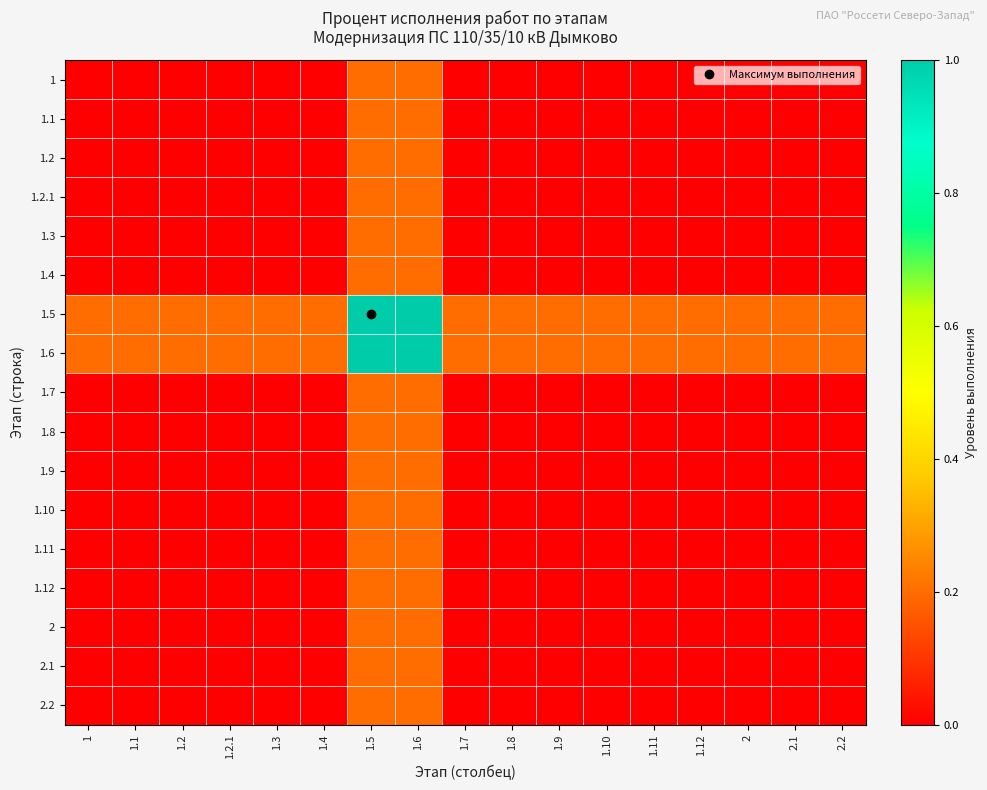

What is the spread (max minus min) of values at 1.4?

0.2